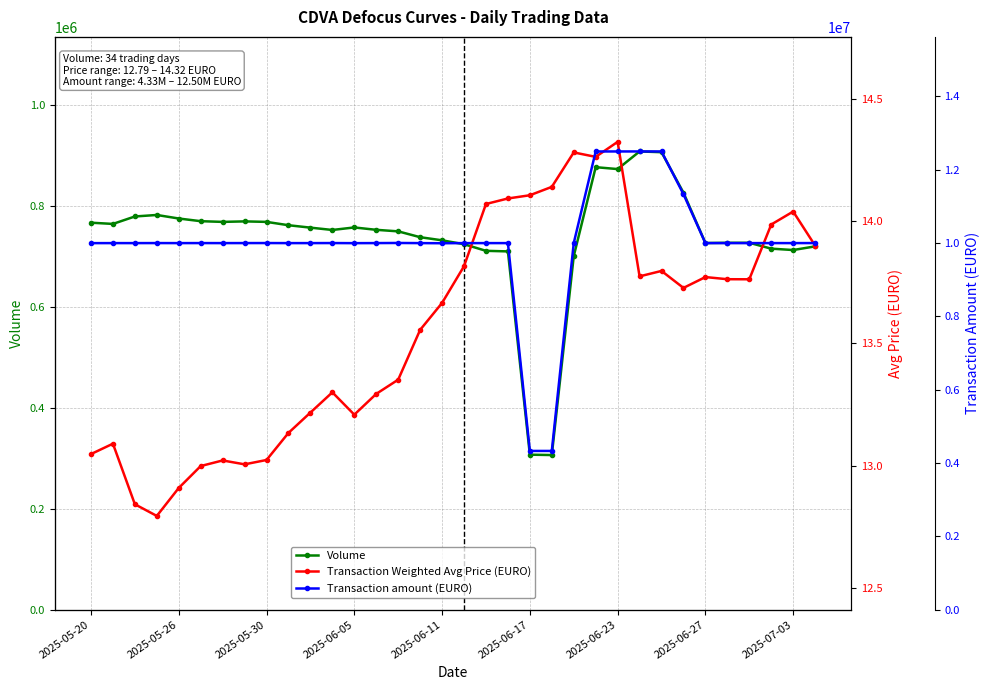

Where does the Transaction Weighted Avg Price (EURO) series first go above 13?

2025-05-20